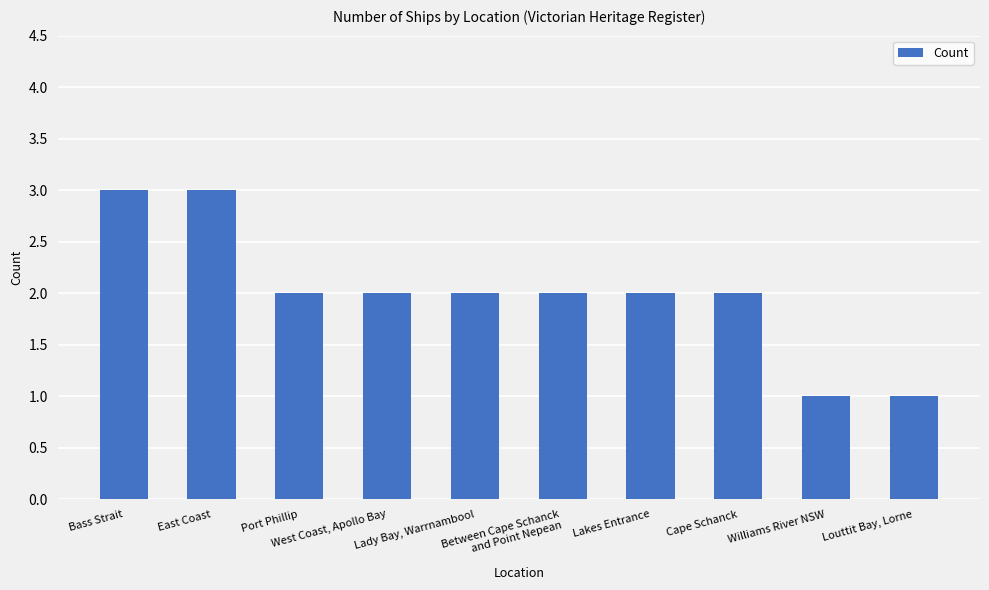

What is the sum of all values?

20